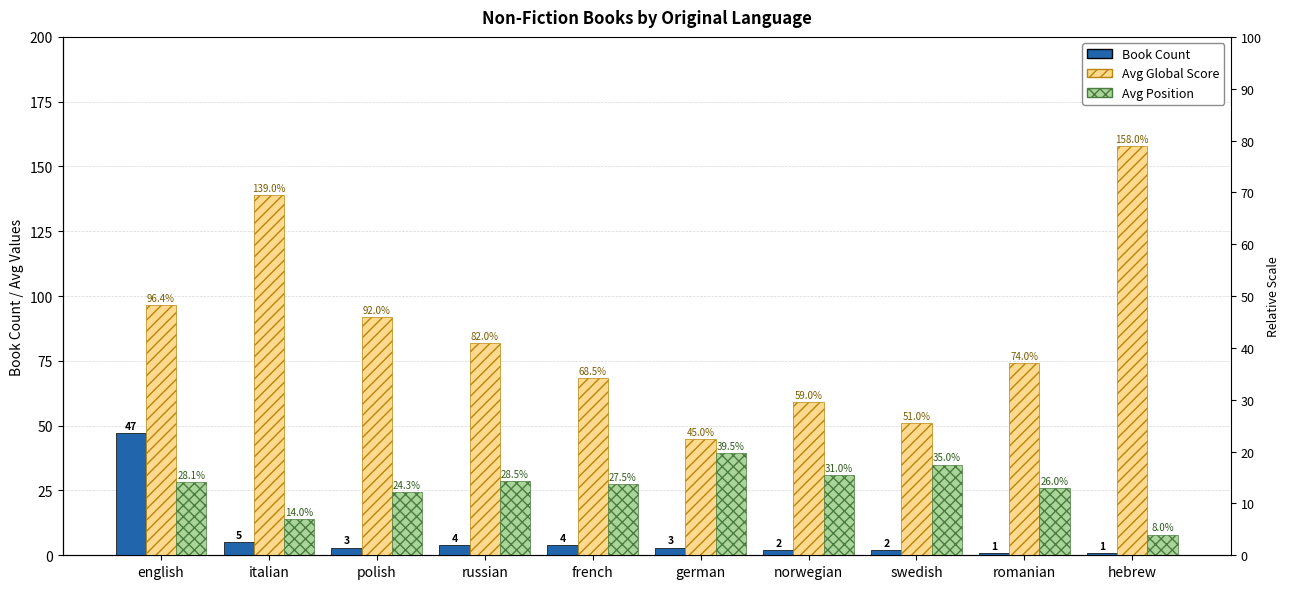

Rank the series at russian from highest to lowest value.

Avg Global Score, Avg Position, Book Count